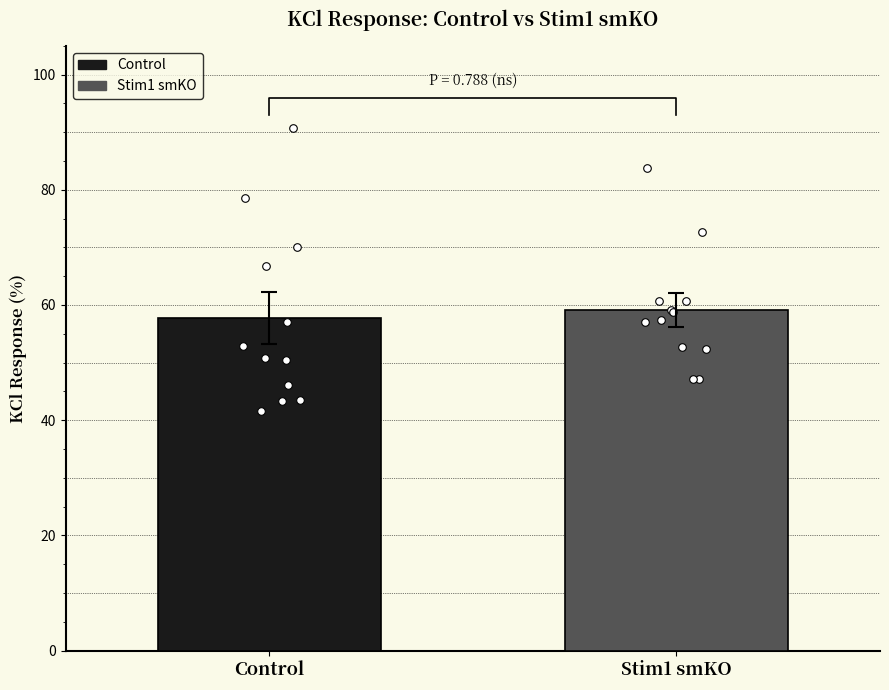

What are all the series names shown in the legend?

Control, Stim1 smKO